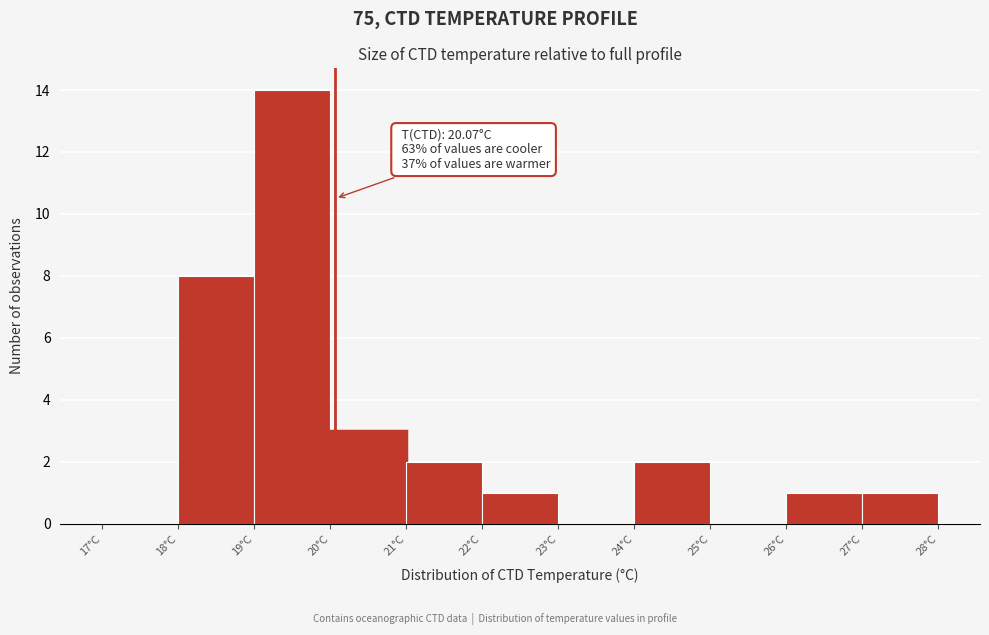

Over which range of the x-axis is the bar tallest?

19 to 20